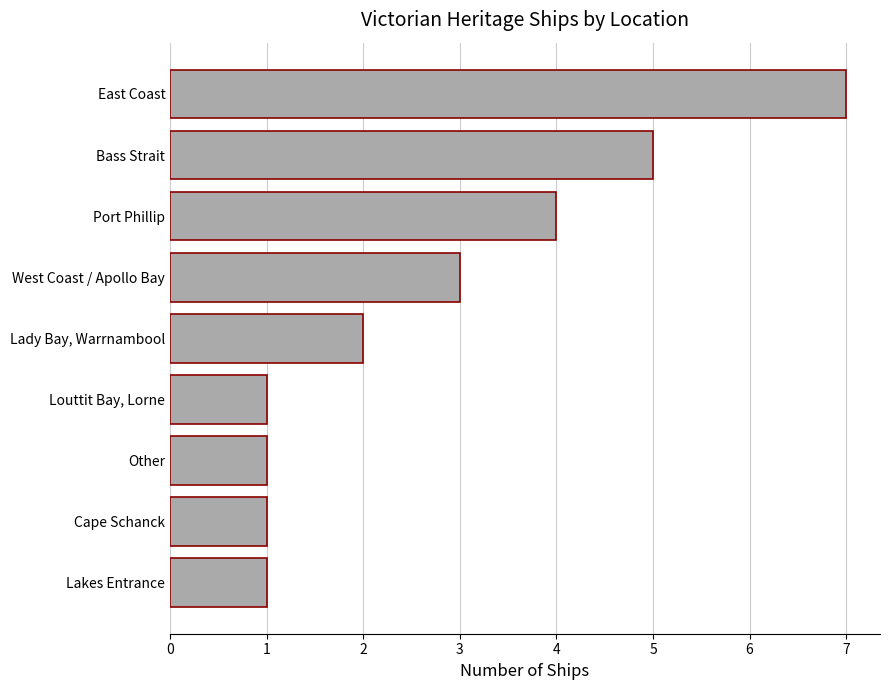

Is it true that the value at Bass Strait is 5?

True